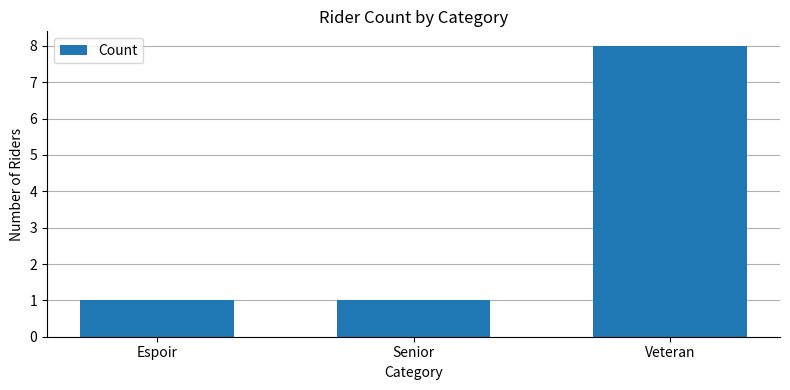

What is the value of the 2nd bar from the left?

1